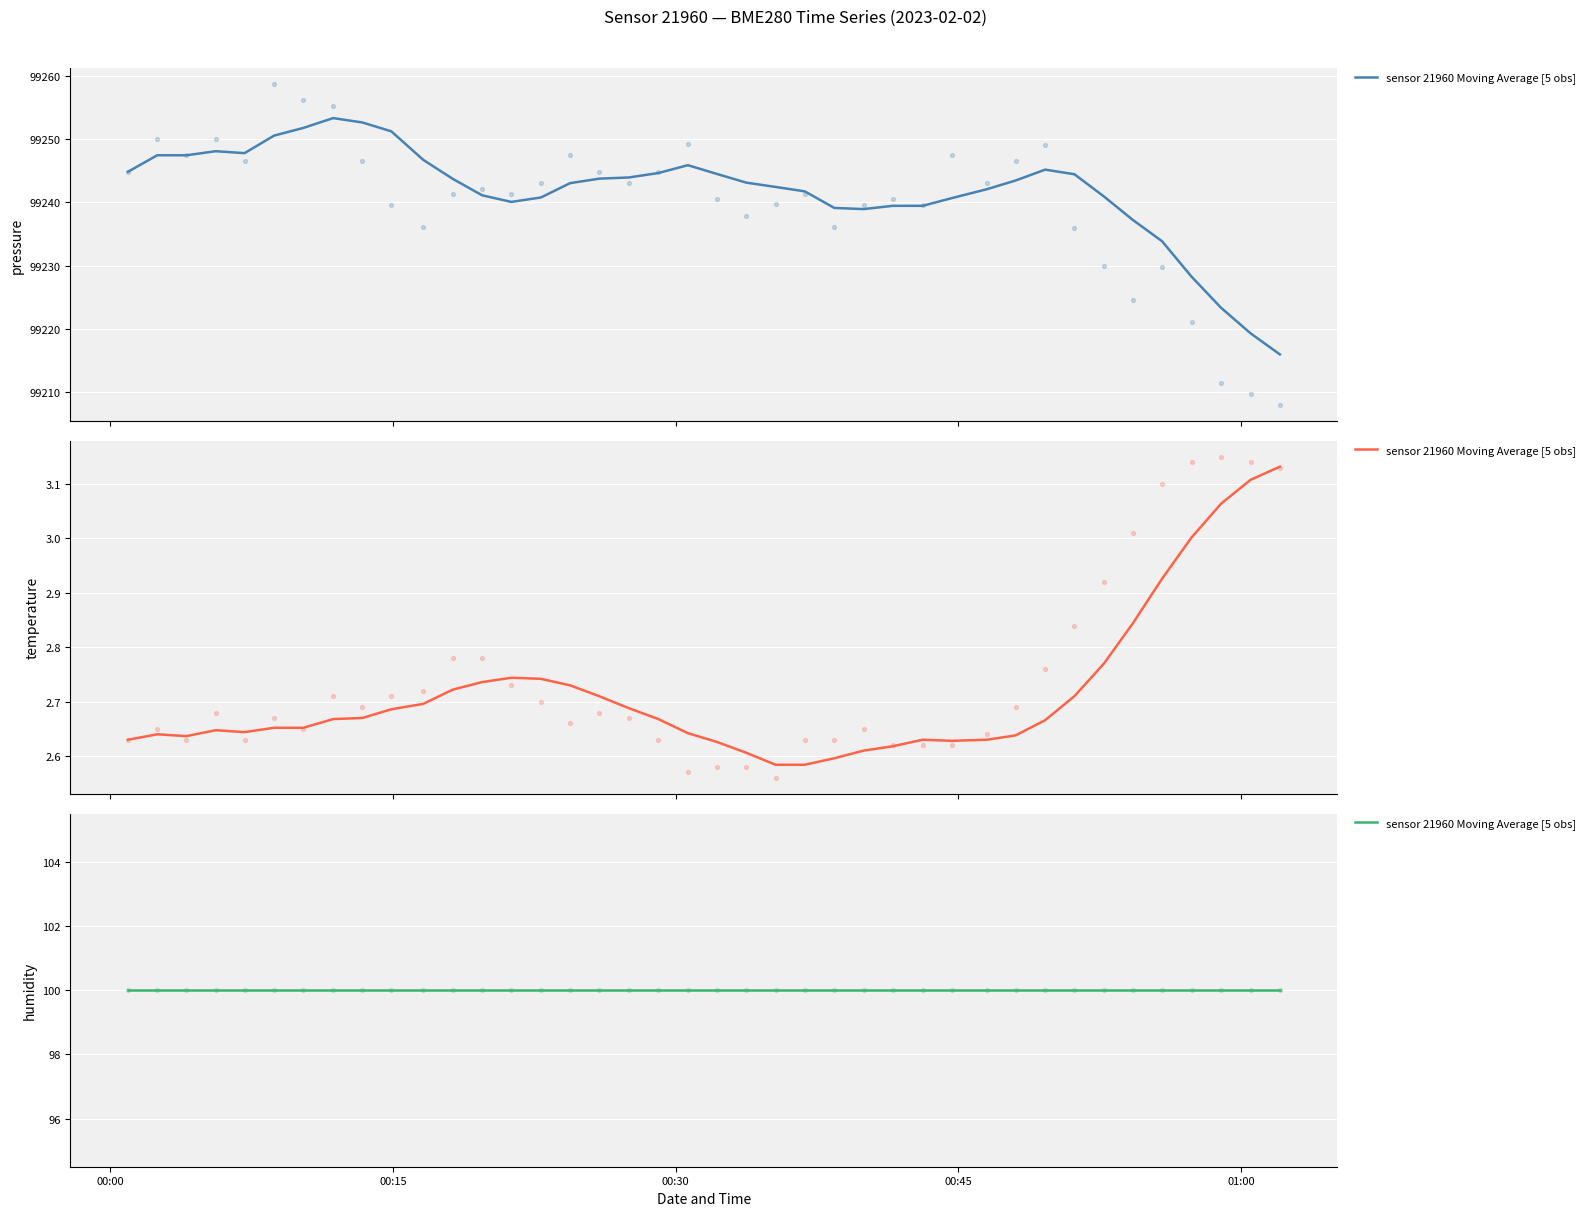

Which series reaches the minimum Y coordinate?

temperature